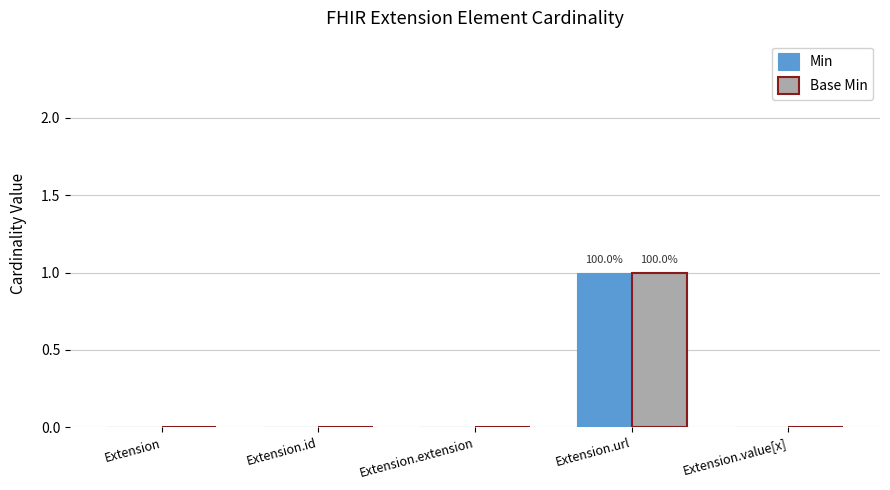

Reading right to left, what are all the values shown in this chart?

Min: 0	1	0	0	0
Base Min: 0	1	0	0	0